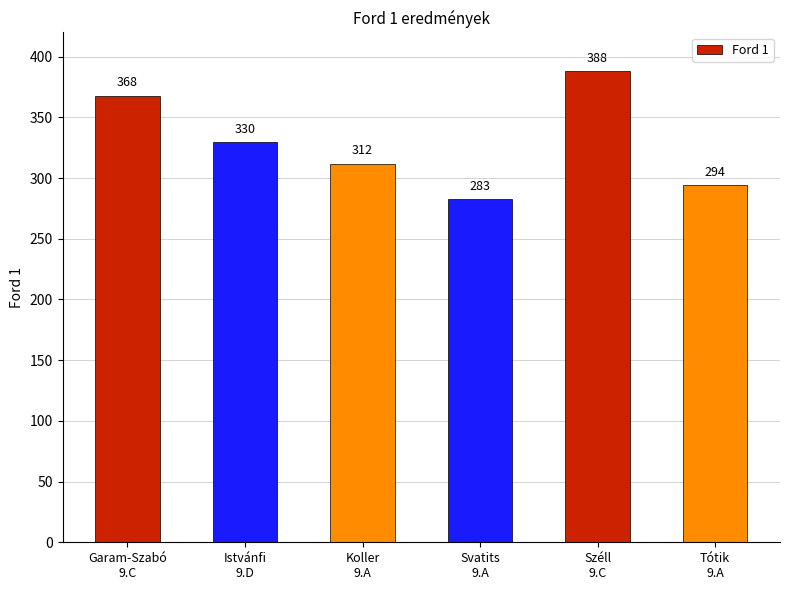

List the labels in order of value, smallest first.

Svatits
9.A, Tótik
9.A, Koller
9.A, Istvánfi
9.D, Garam-Szabó
9.C, Széll
9.C